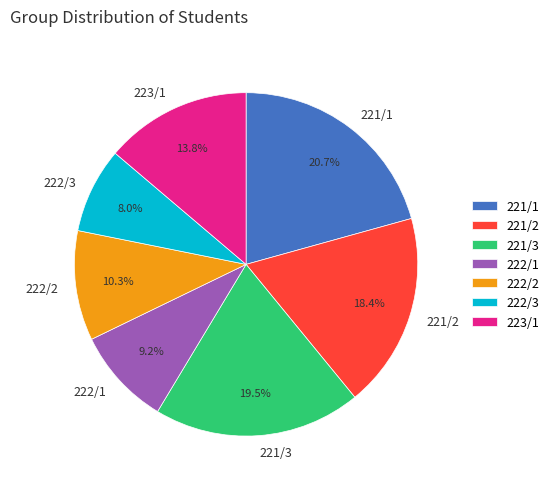

Is there a majority slice in this chart?

No